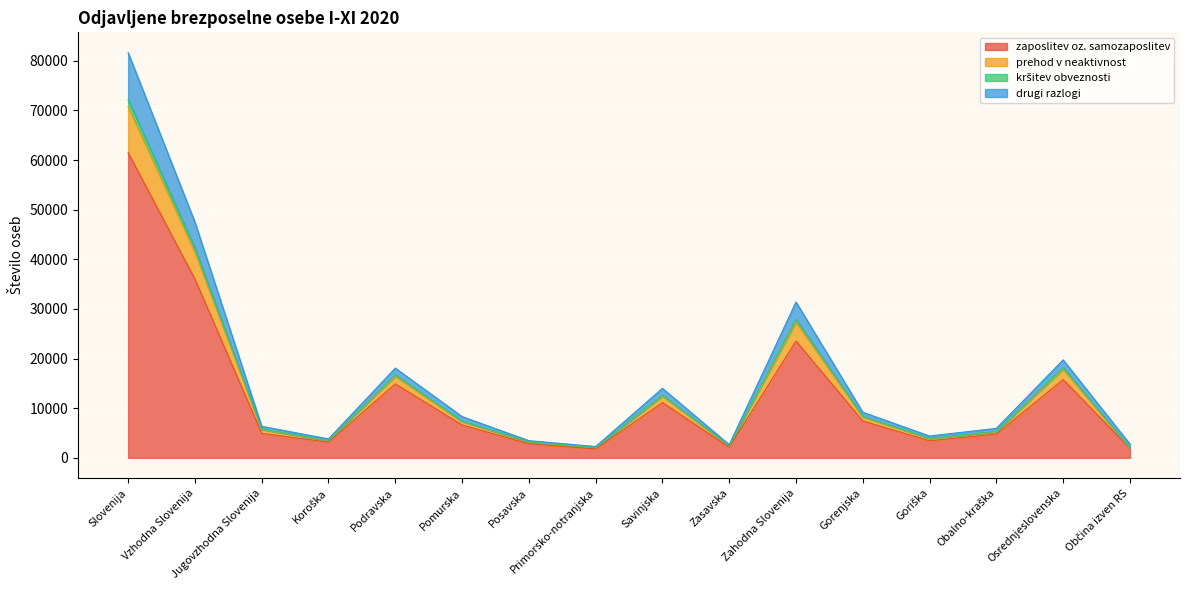

Which category has the highest value in the zaposlitev oz. samozaposlitev series?

Slovenija